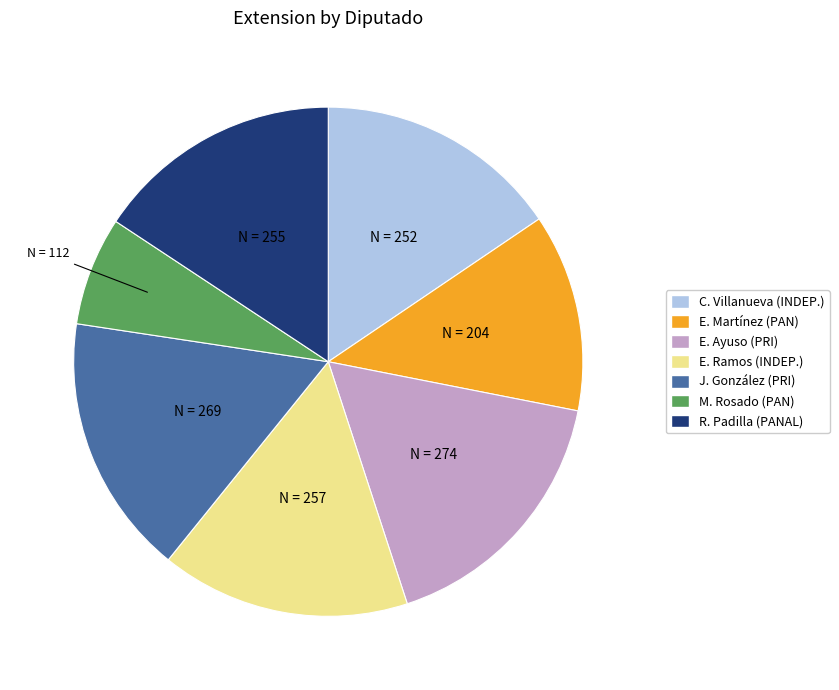

Is there any slice that represents more than half of the pie?

No